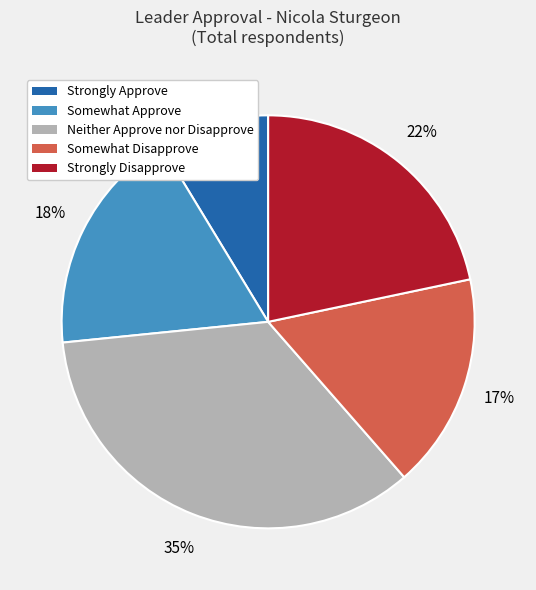

What is the largest slice in the pie chart?

Neither Approve nor Disapprove